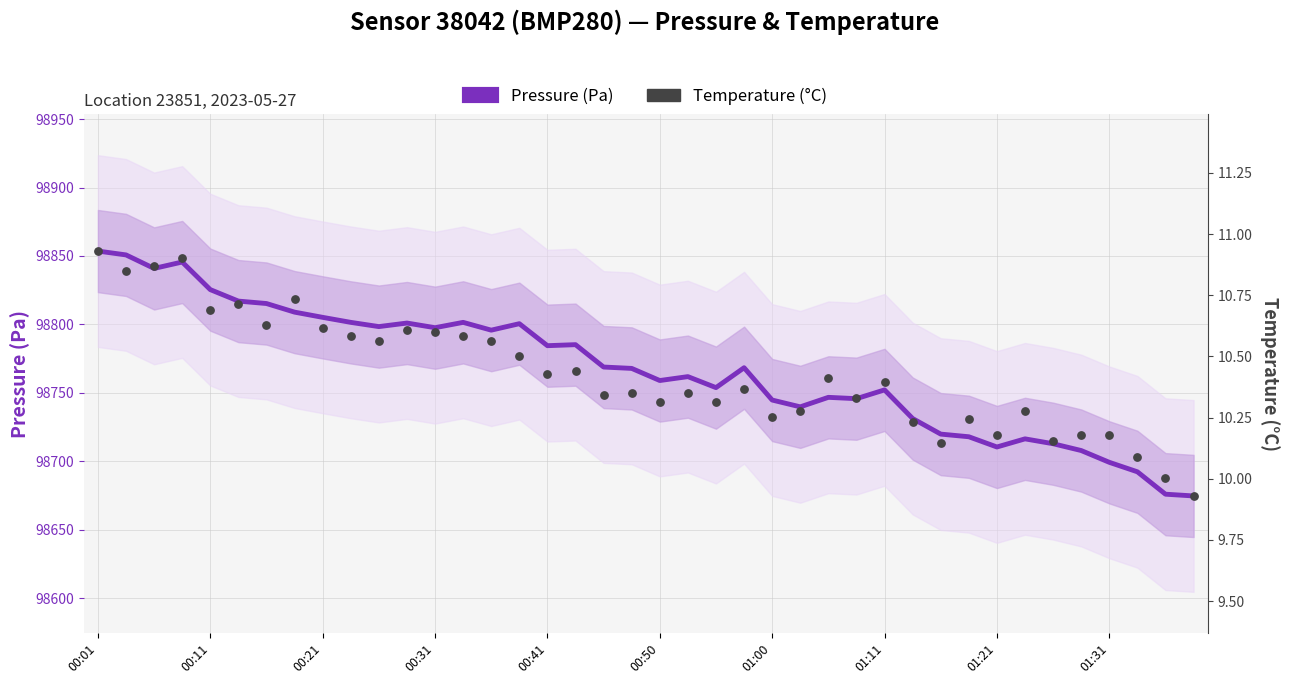

Which series reaches the minimum Y coordinate?

Pressure (Pa)